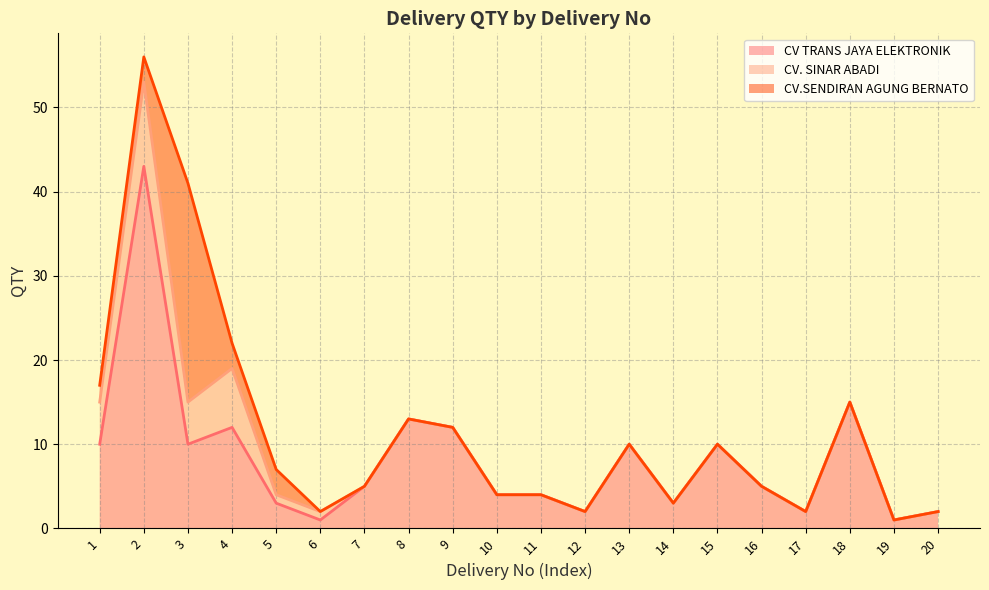

What is the difference between the second highest and second lowest values in the CV. SINAR ABADI series?

7